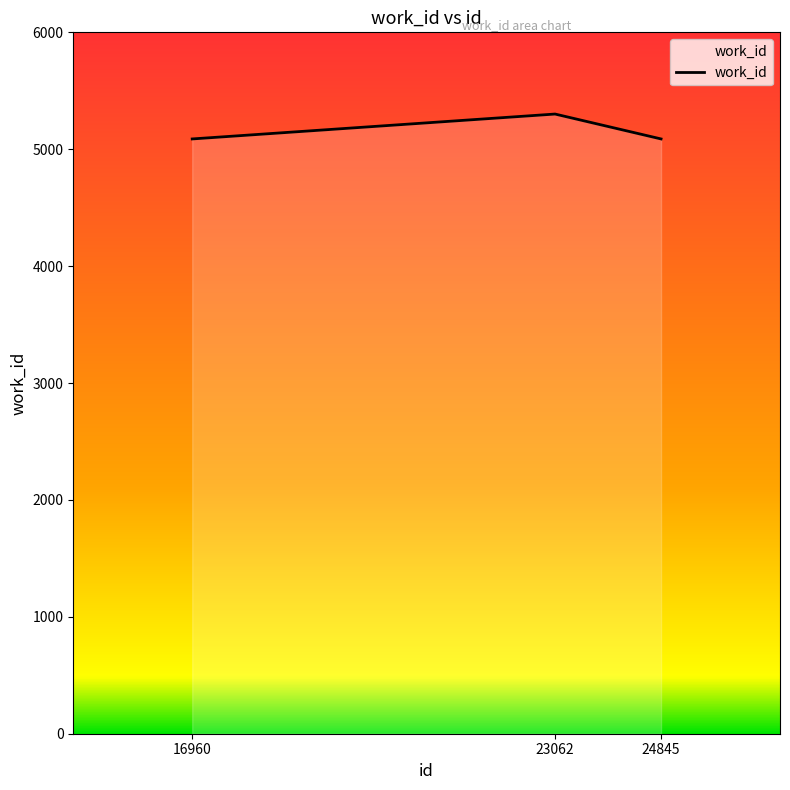

The chart shows a value of 5088 at 24845. True or false?

True